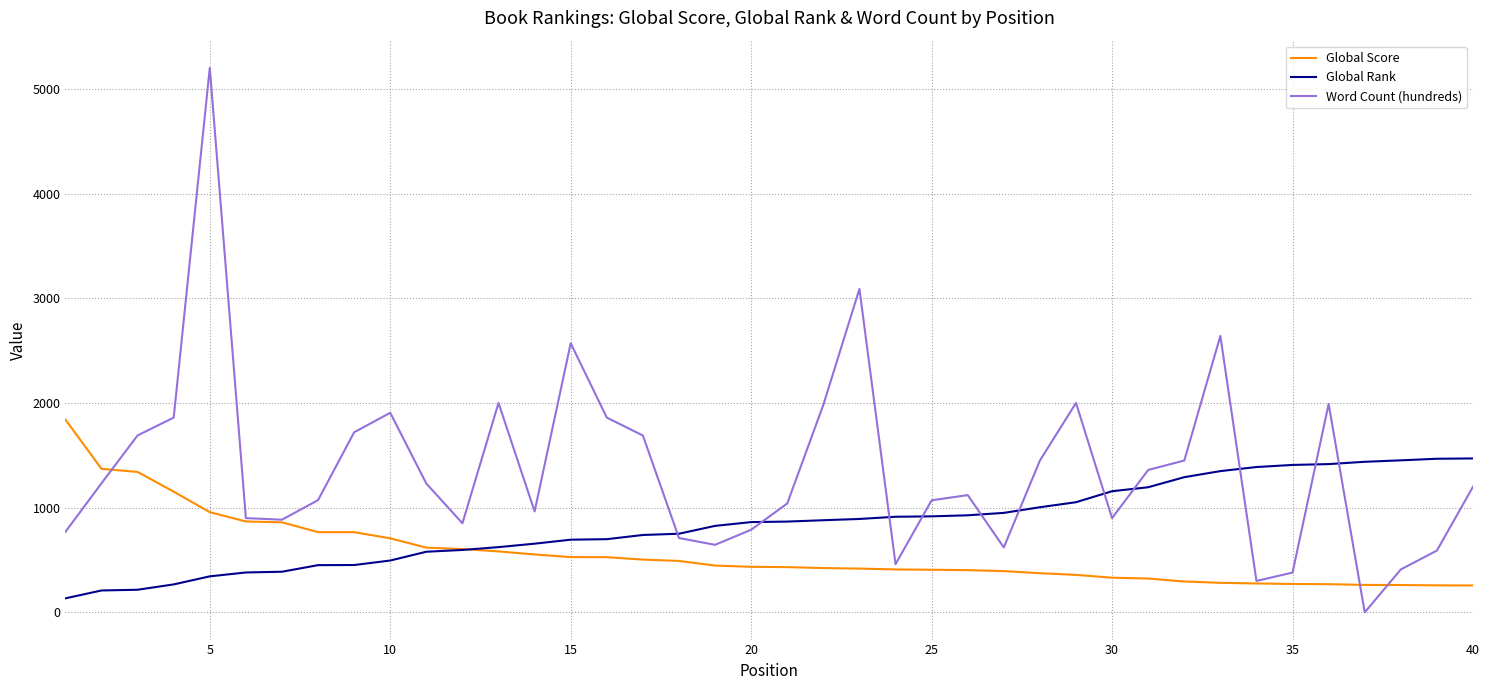

What is the greatest value displayed?

5200